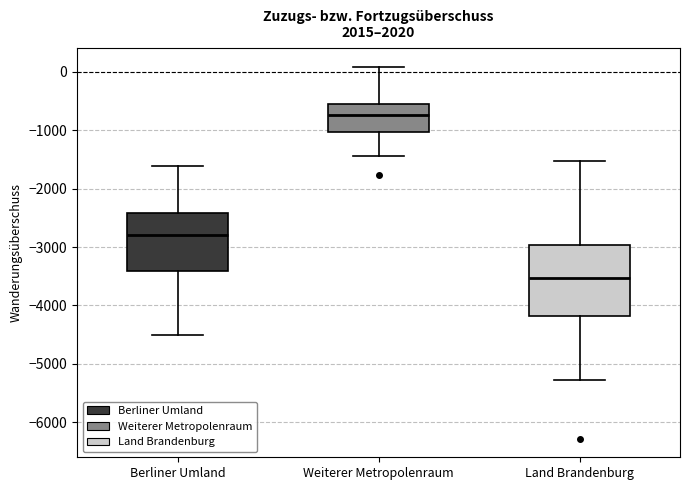

Reading left to right, read every box against the y-axis: the position of its median line, the range the box covers, and the ends of its whiskers. The values are not printed on the chart, so give them approximately, as read against the axis.

Berliner Umland: median -2800, box -3400 to -2400, whiskers -4500 to -1600
Weiterer Metropolenraum: median -700, box -1000 to -500, whiskers -1400 to 100
Land Brandenburg: median -3500, box -4200 to -3000, whiskers -5300 to -1500